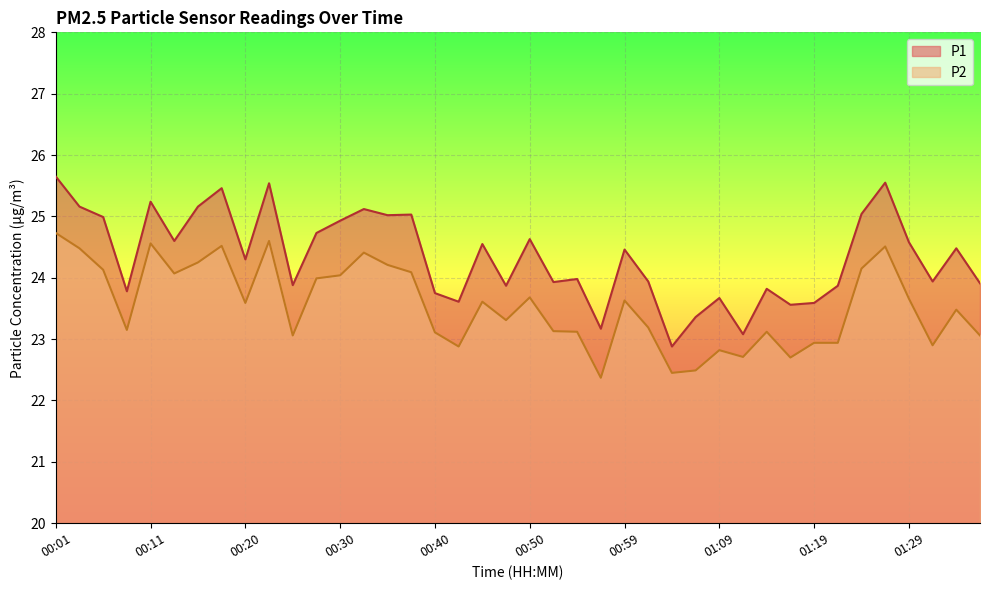

Which series has the widest spread of values?

P1